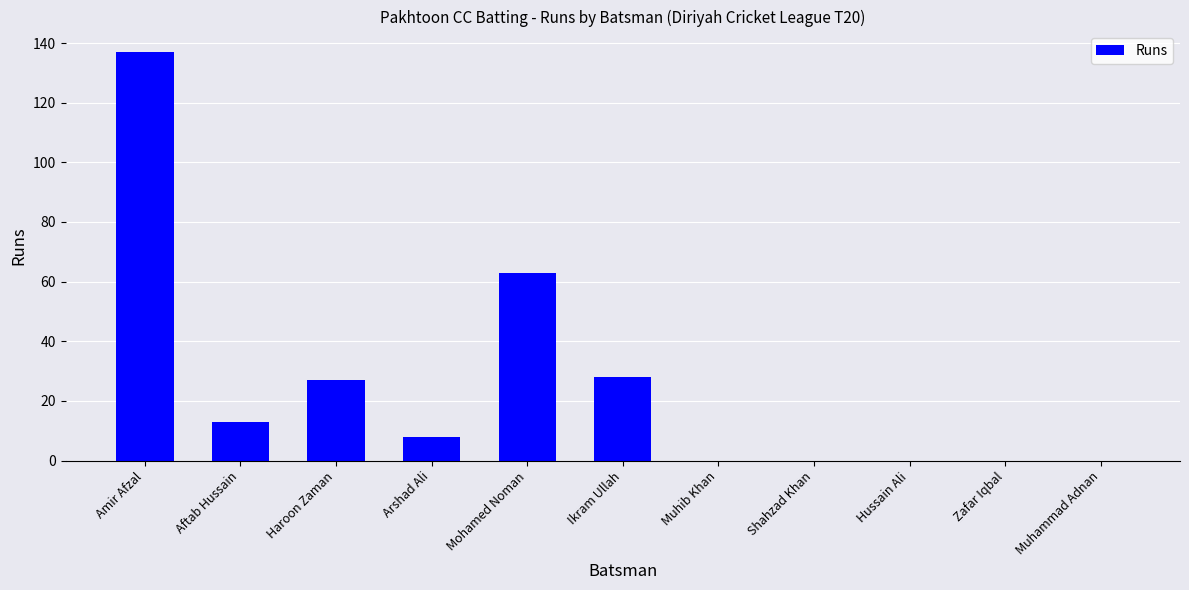

Reading right to left, list all the values displayed in this chart.

Muhammad Adnan=0	Zafar Iqbal=0	Hussain Ali=0	Shahzad Khan=0	Muhib Khan=0	Ikram Ullah=28	Mohamed Noman=63	Arshad Ali=8	Haroon Zaman=27	Aftab Hussain=13	Amir Afzal=137